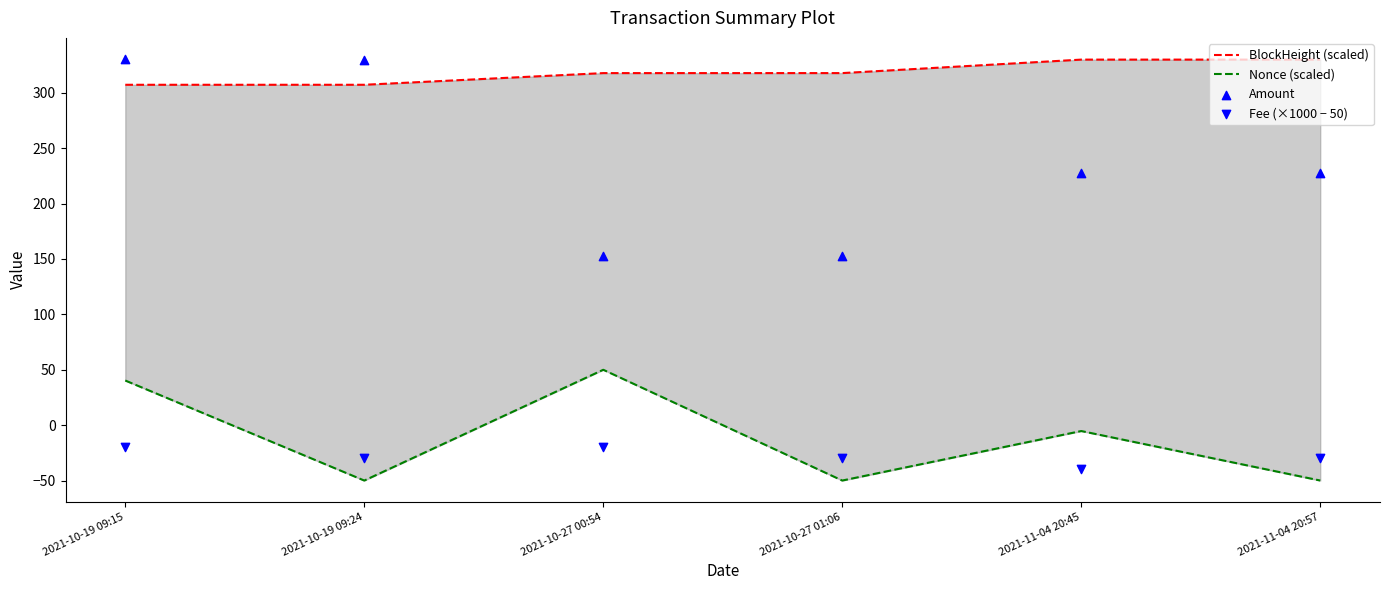

Which series has the largest total across all categories?

BlockHeight (scaled)